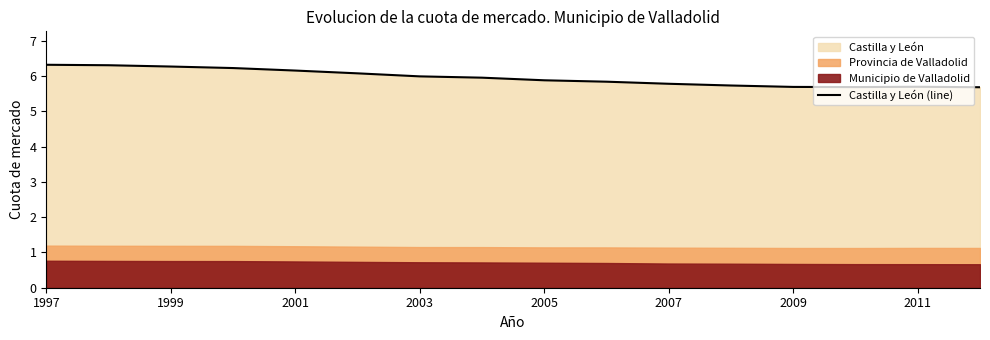

What is the greatest value displayed?

6.3